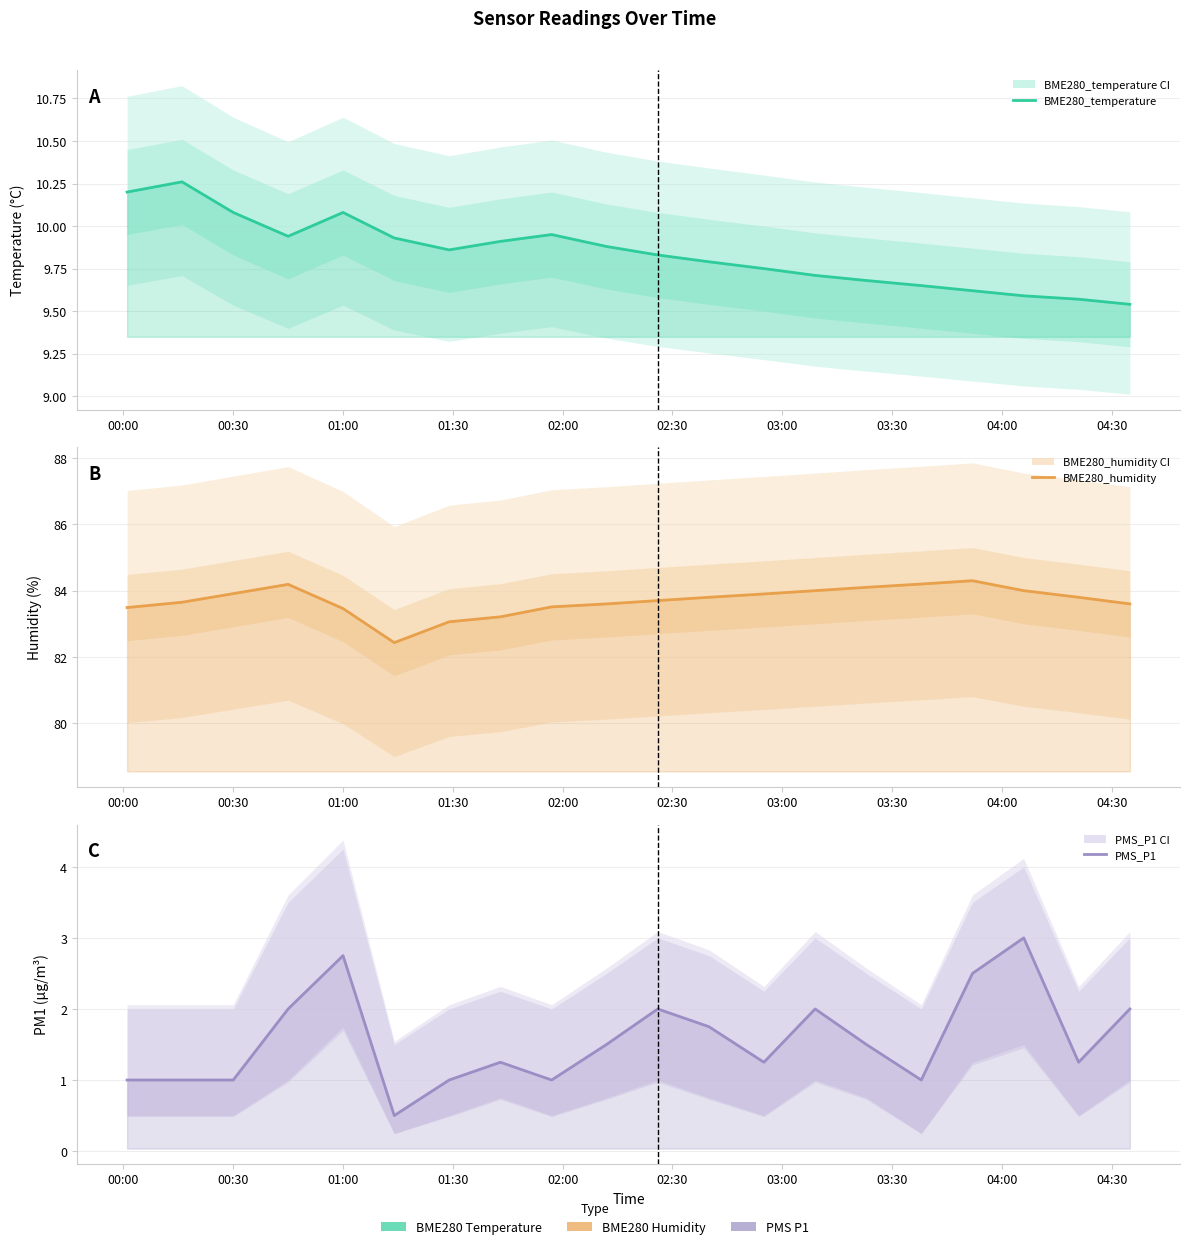

Is this an area chart (filled region under the line)?

No